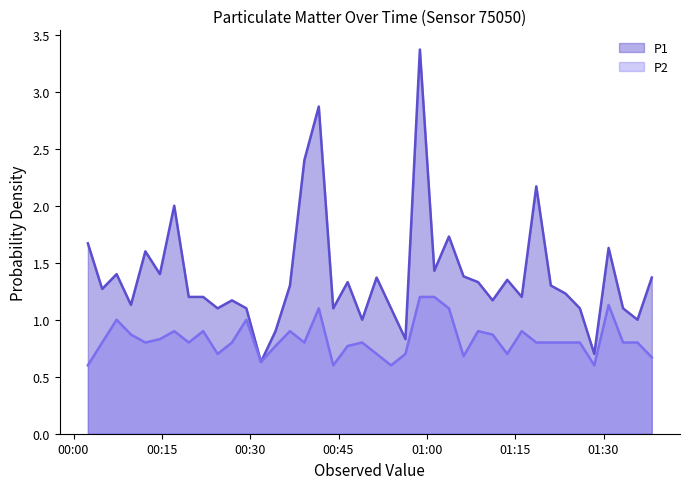

Which series has the largest range (max minus min)?

P1